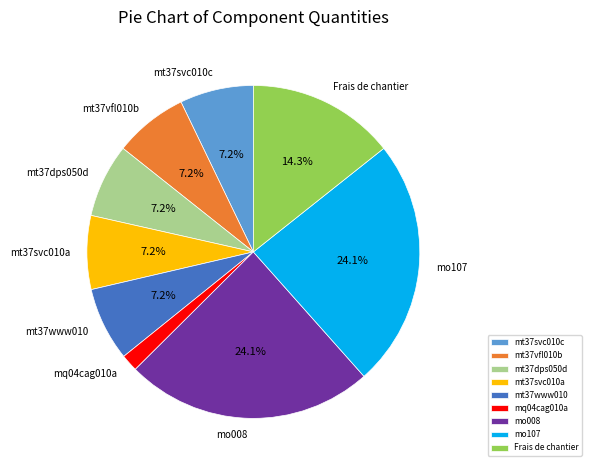

Which category has the smallest portion of the pie?

mq04cag010a